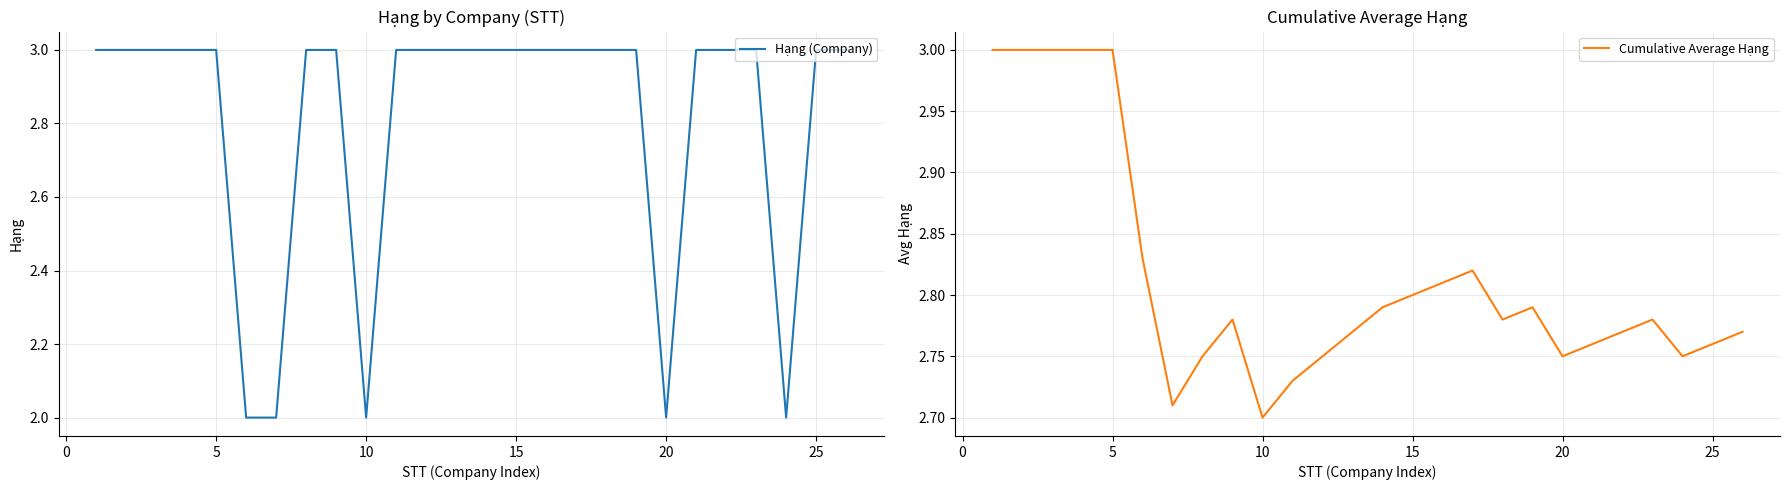

The Hạng (Company) series shows 3 at 15. True or false?

True